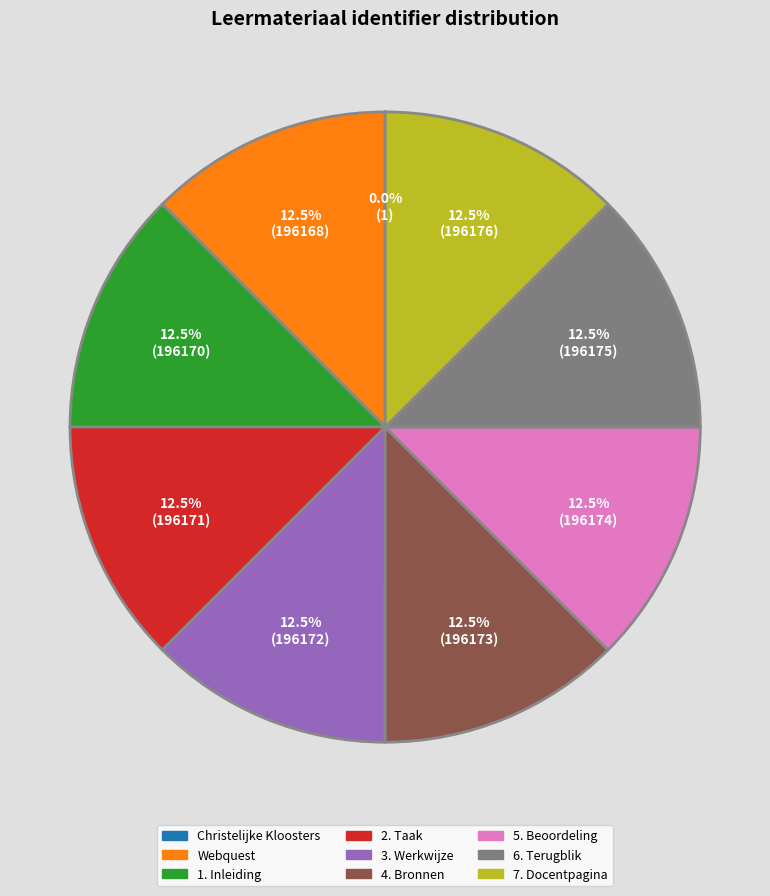

Is 5. Beoordeling the majority of the pie?

No